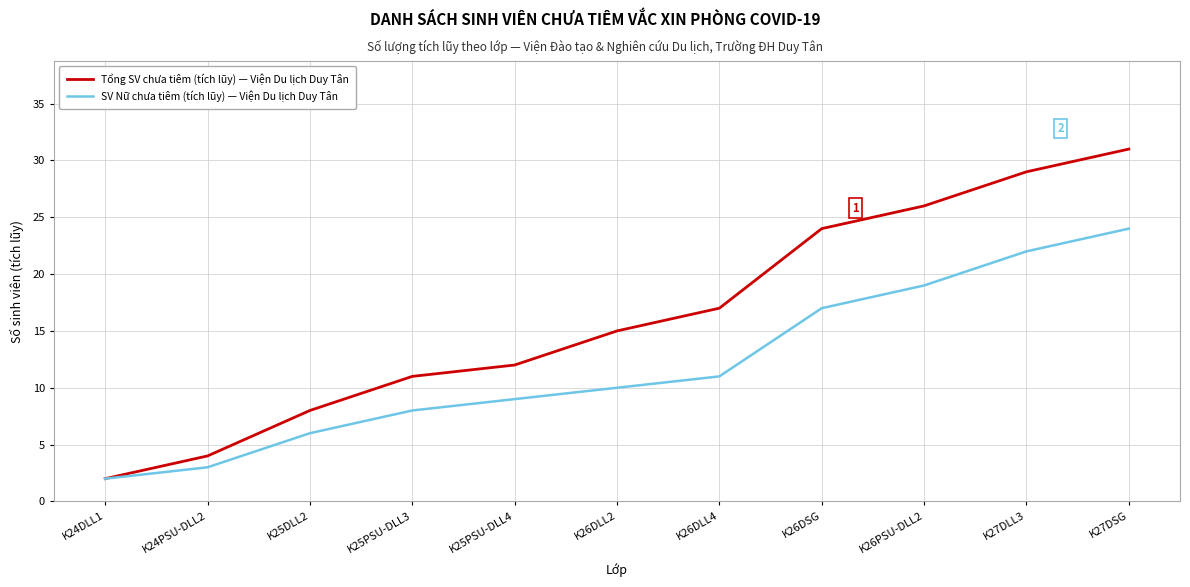

Which series has the largest total across all categories?

Tổng SV chưa tiêm (tích lũy) — Viện Du lịch Duy Tân